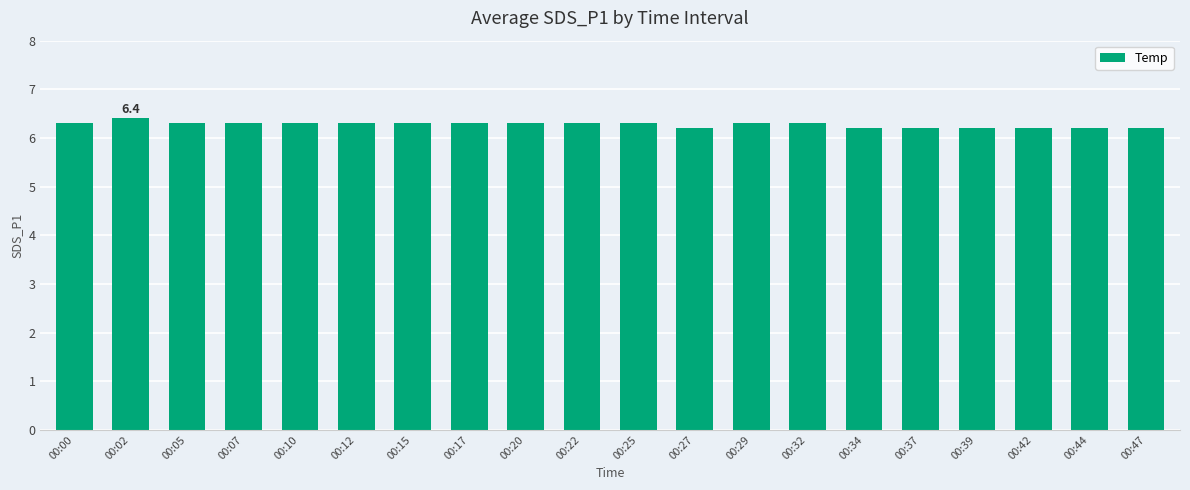

How many bars are there in total?

20